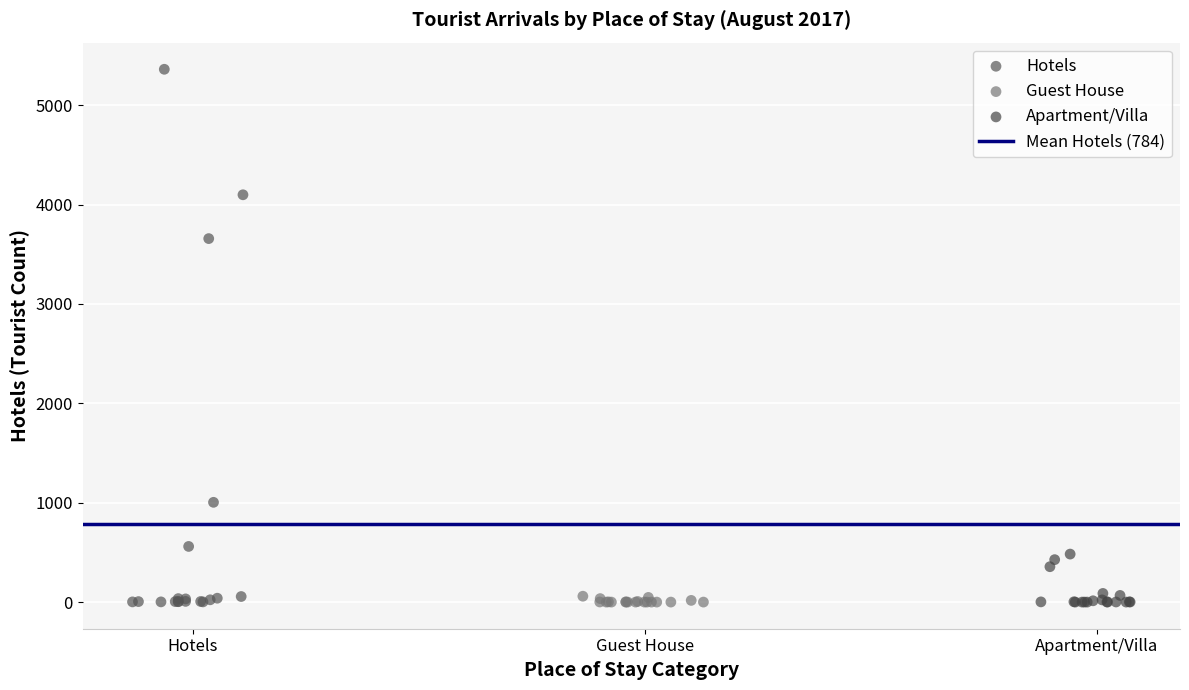

Which series has the largest Y range (max minus min)?

Hotels